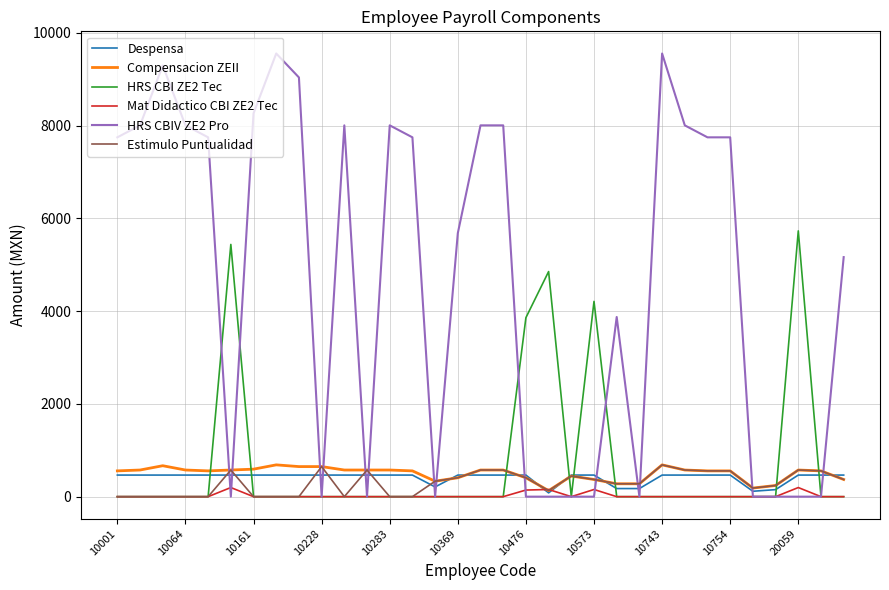

What is the difference between the maximum and second lowest values in the Mat Didactico CBI ZE2 Tec series?

196.6